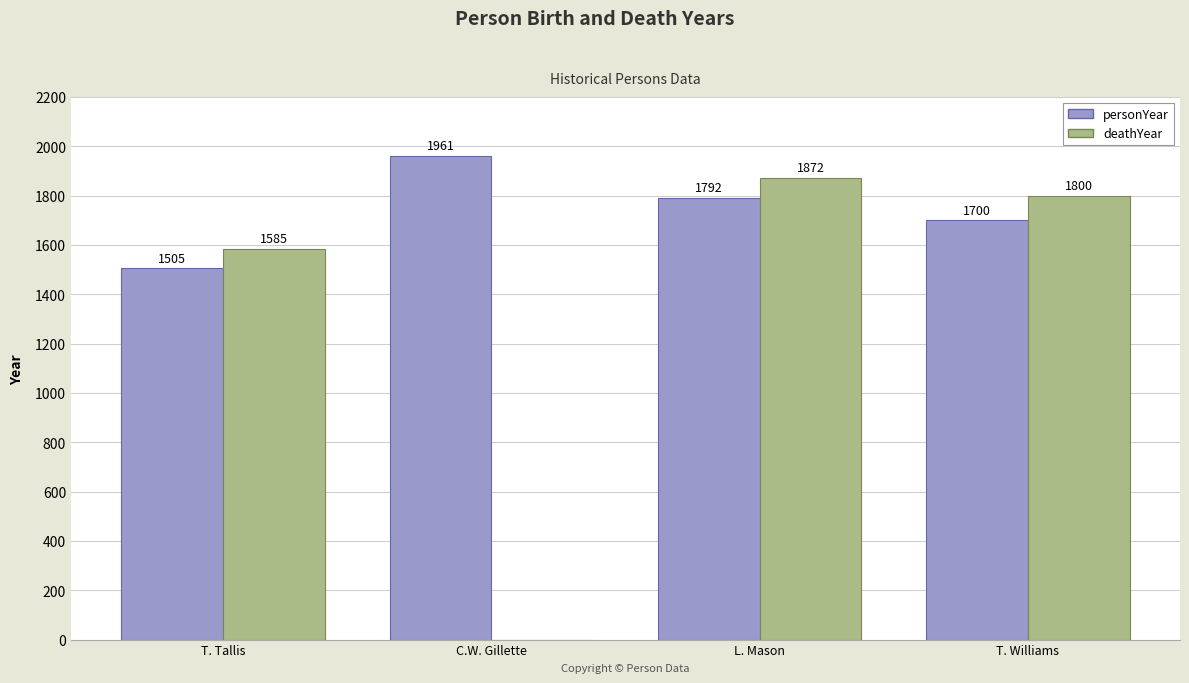

Which series has the largest total across all categories?

personYear